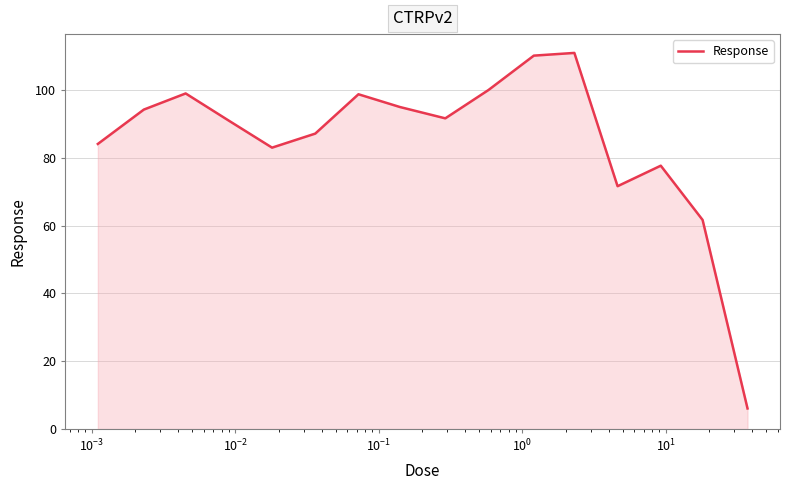

What is the minimum value shown in the chart?

6.1